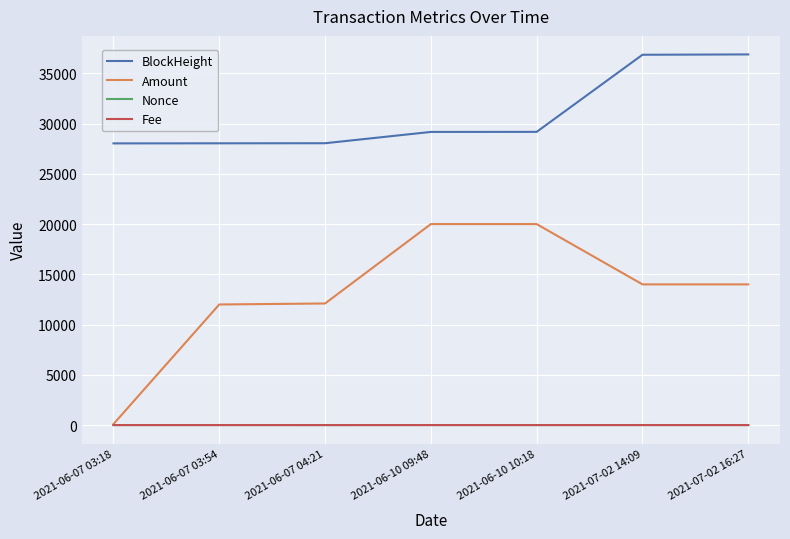

Is the value of BlockHeight at 2021-06-10 09:48 greater than the value of Nonce at 2021-06-07 03:54?

Yes